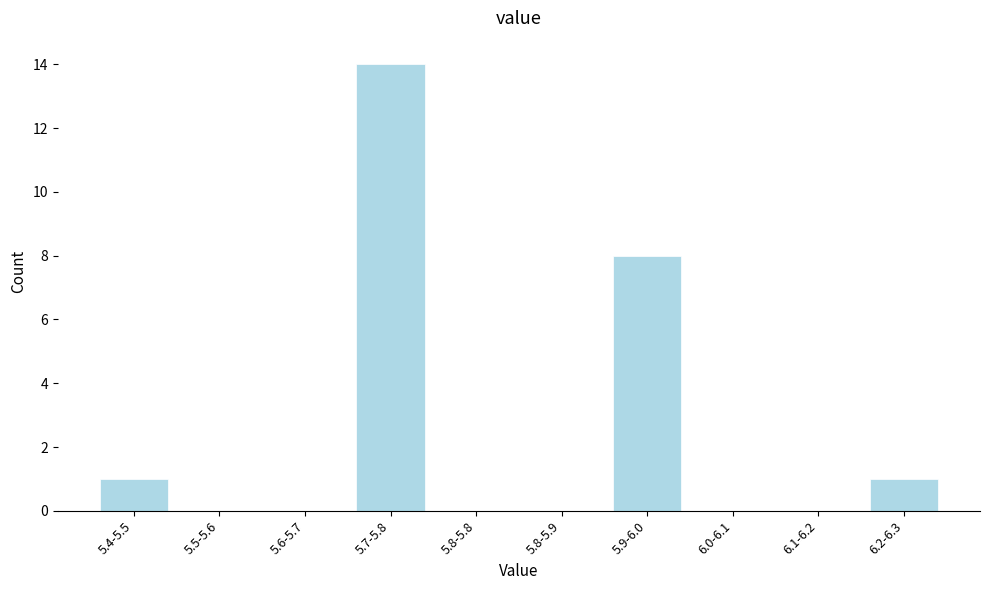

Reading left to right, list all the values displayed in this chart.

5.4-5.5=1	5.5-5.6=0	5.6-5.7=0	5.7-5.8=14	5.8-5.8=0	5.8-5.9=0	5.9-6.0=8	6.0-6.1=0	6.1-6.2=0	6.2-6.3=1